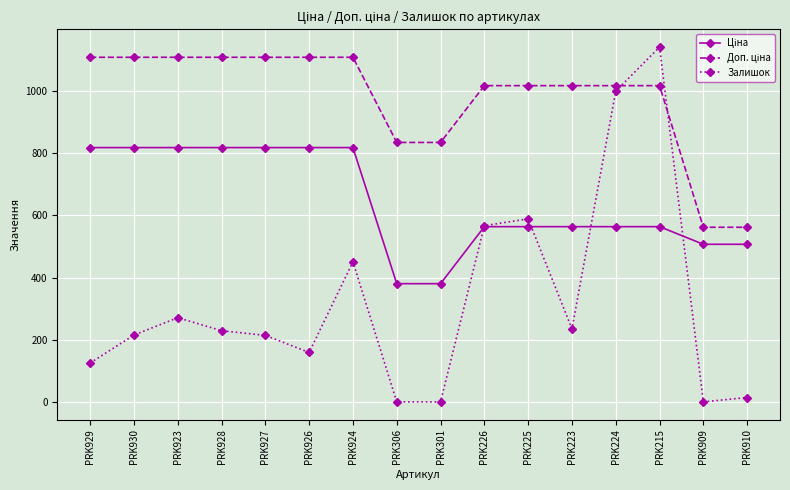

Which category has the highest value in the Залишок series?

PRK215